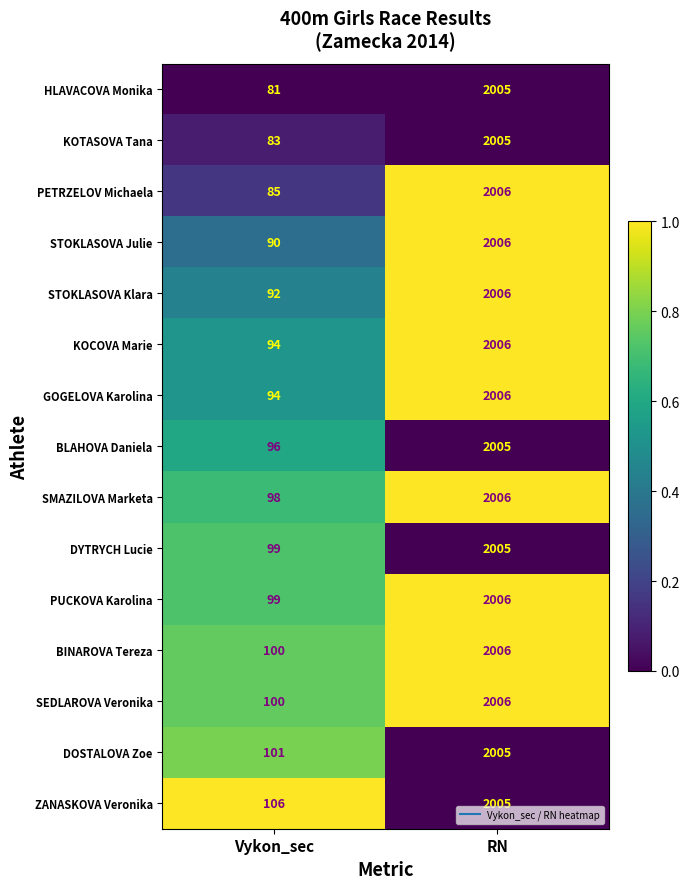

Is it true that GOGELOVA Karolina equals 2969 at RN?

False